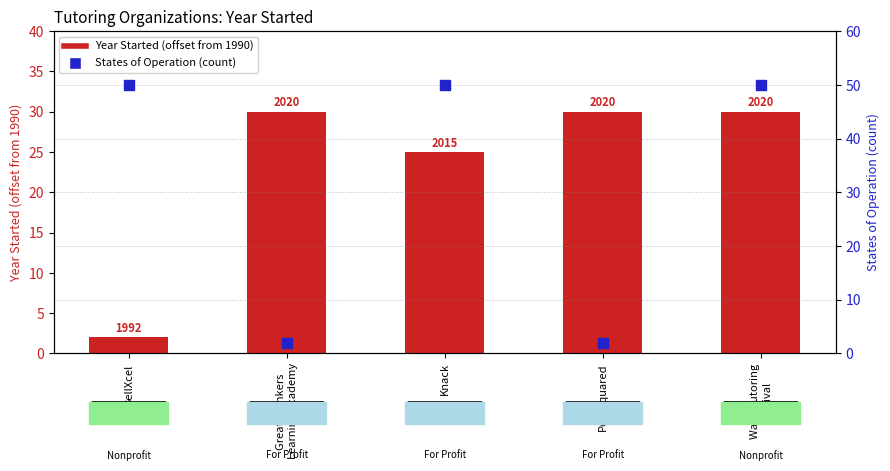

Which series contains the highest Y value?

States of Operation (count)